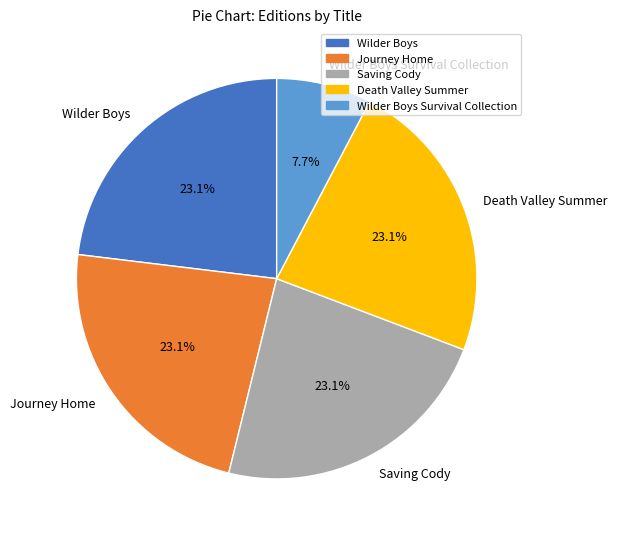

To the nearest percent, what is the combined percentage of Wilder Boys and Wilder Boys Survival Collection?

31%